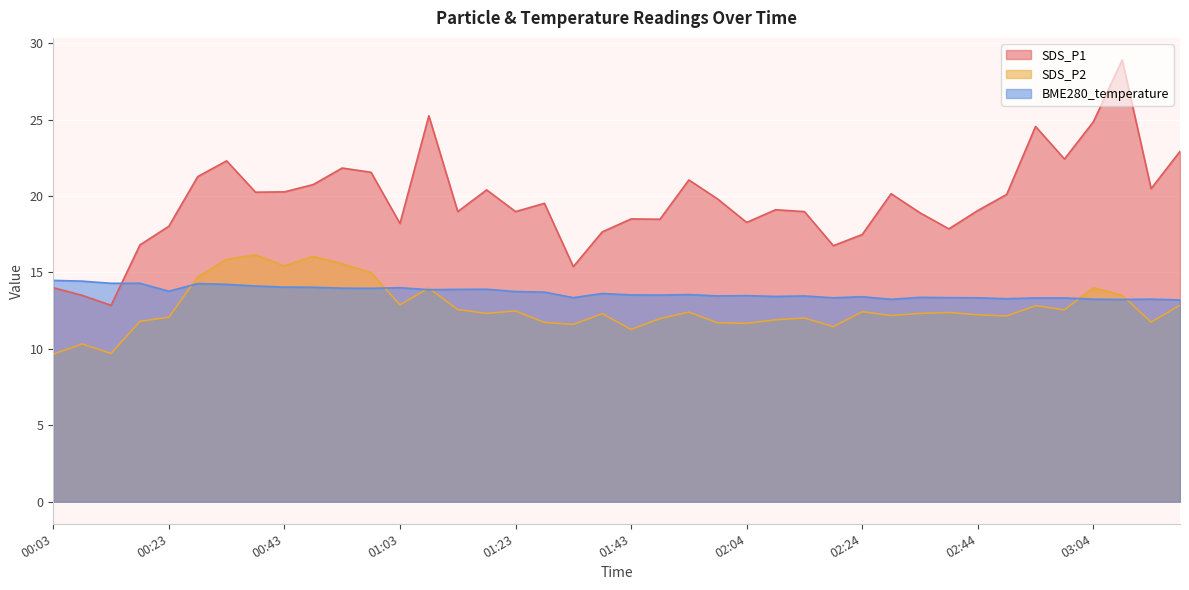

What position from the right is 00:48?

31